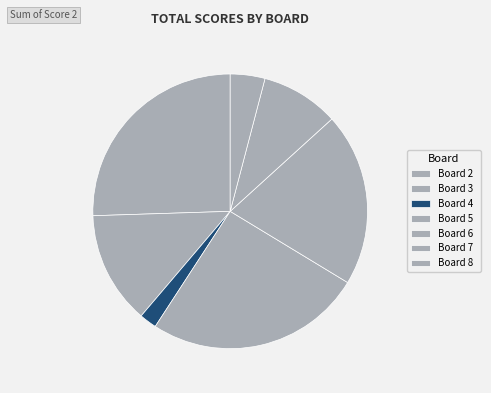

What percentage is the Board 3 slice, to the nearest percent?

13%